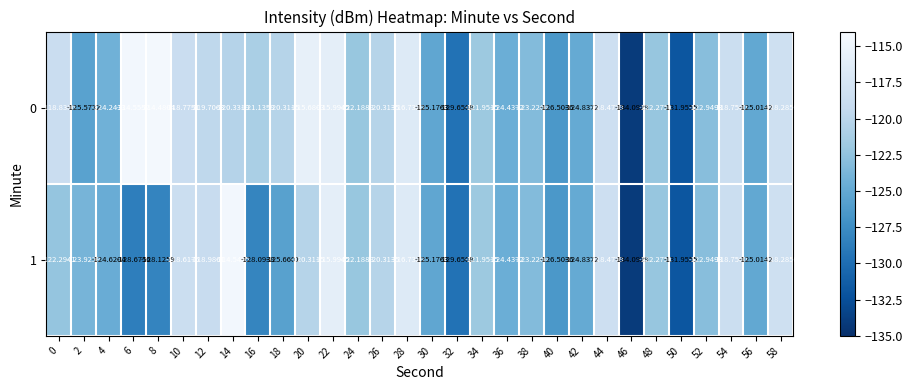

Is the value of 1 at 48 greater than the value of 0 at 28?

No